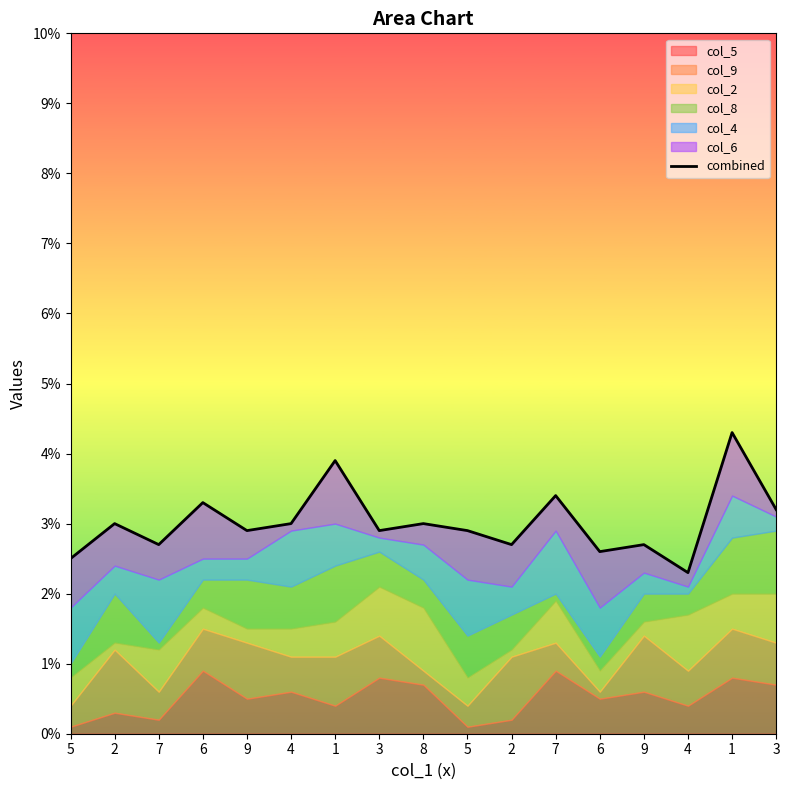

What is the smallest value displayed?

2.3